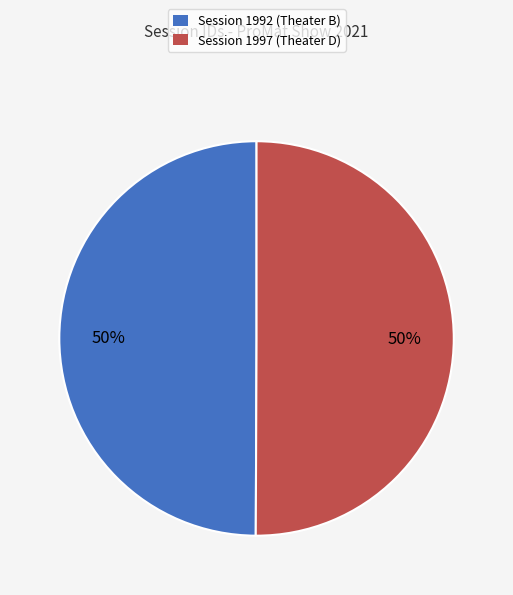

To the nearest percent, what is the combined percentage of Session 1992 (Theater B) and Session 1997 (Theater D)?

100%